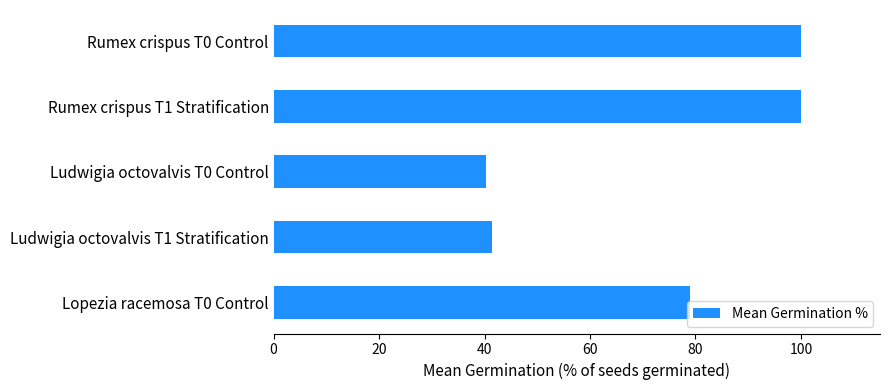

The value at Rumex crispus T0 Control is 100.0. True or false?

True